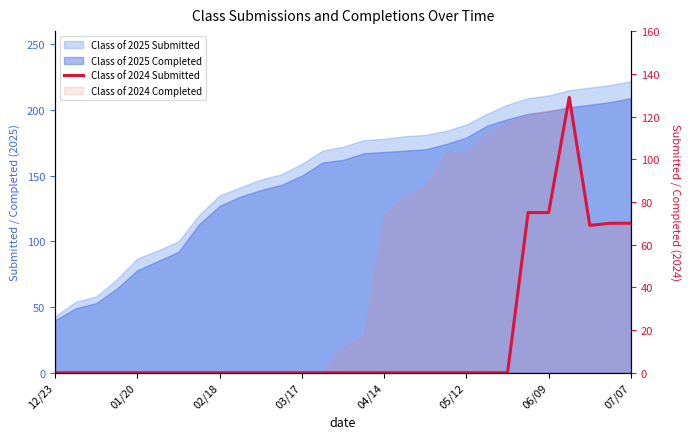

At which category does the data reach its first local valley?

26